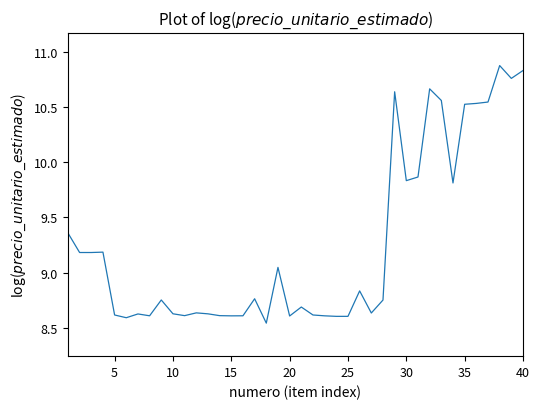

What is the maximum value shown in the chart?

10.9